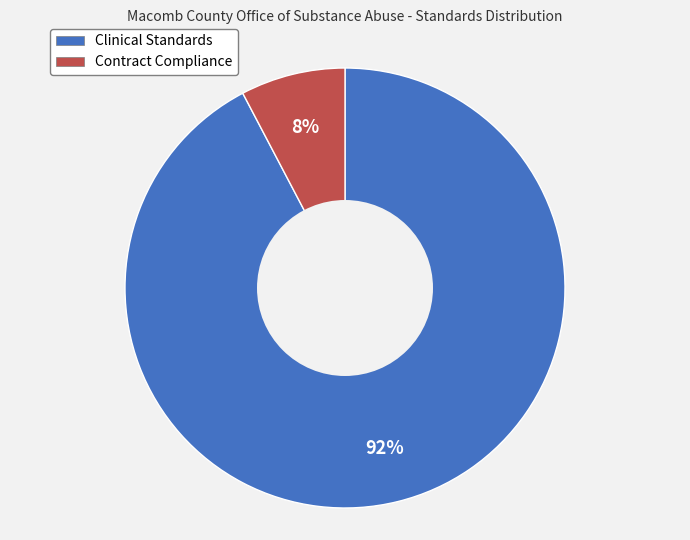

Do Clinical Standards and Contract Compliance together represent more than half of the pie?

Yes